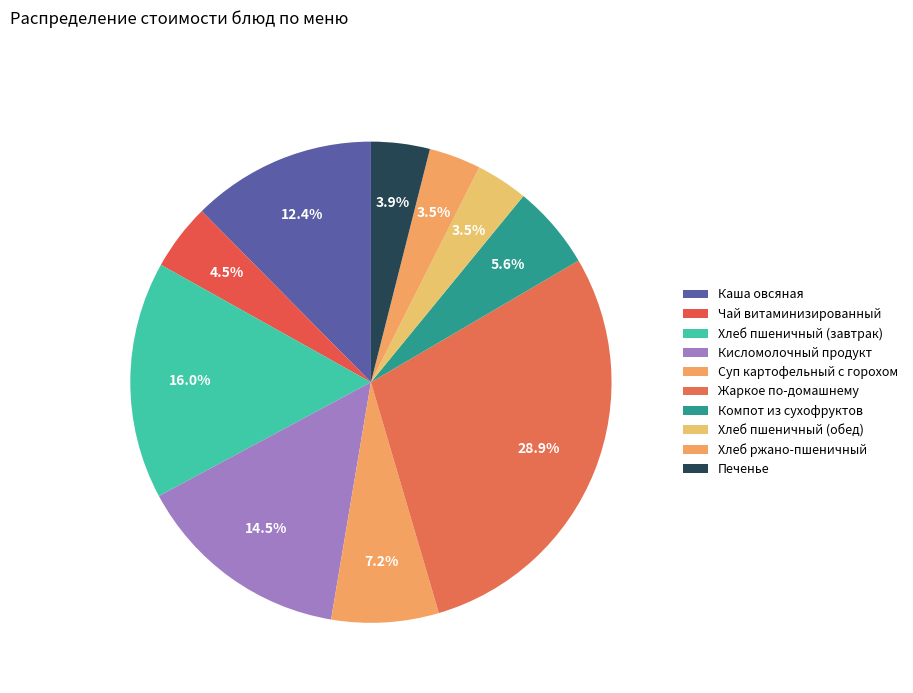

Does any single category account for the majority?

No